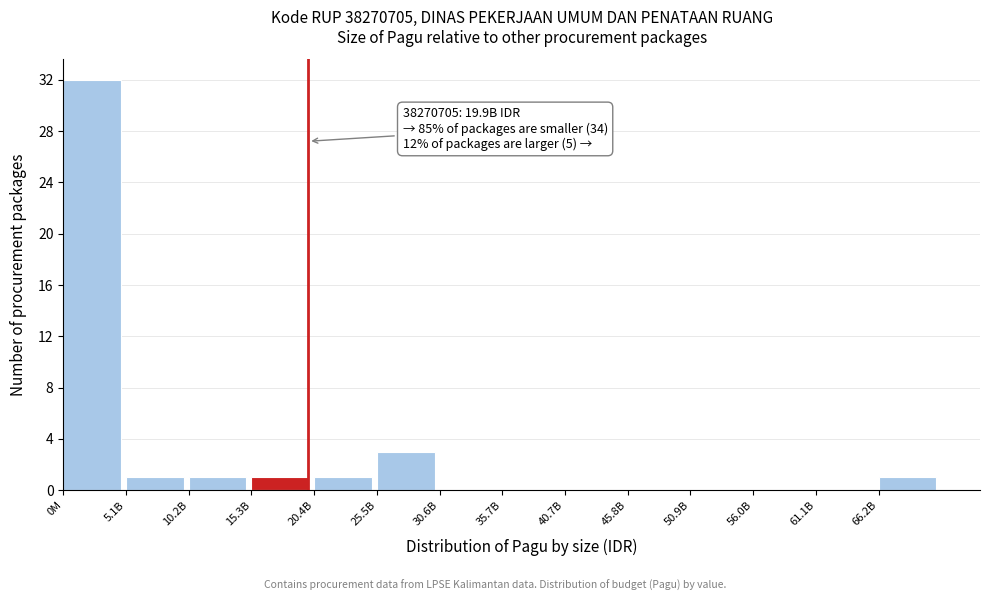

Reading right to left, transcribe all the data shown in this chart.

66.2B=1	61.1B=0	56.0B=0	50.9B=0	45.8B=0	40.7B=0	35.7B=0	30.6B=0	25.5B=3	20.4B=1	15.3B=1	10.2B=1	5.1B=1	0M=32